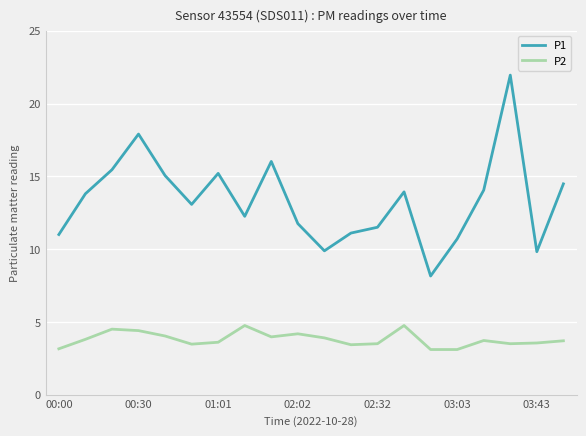

What is the sum of all P2 values?

76.1